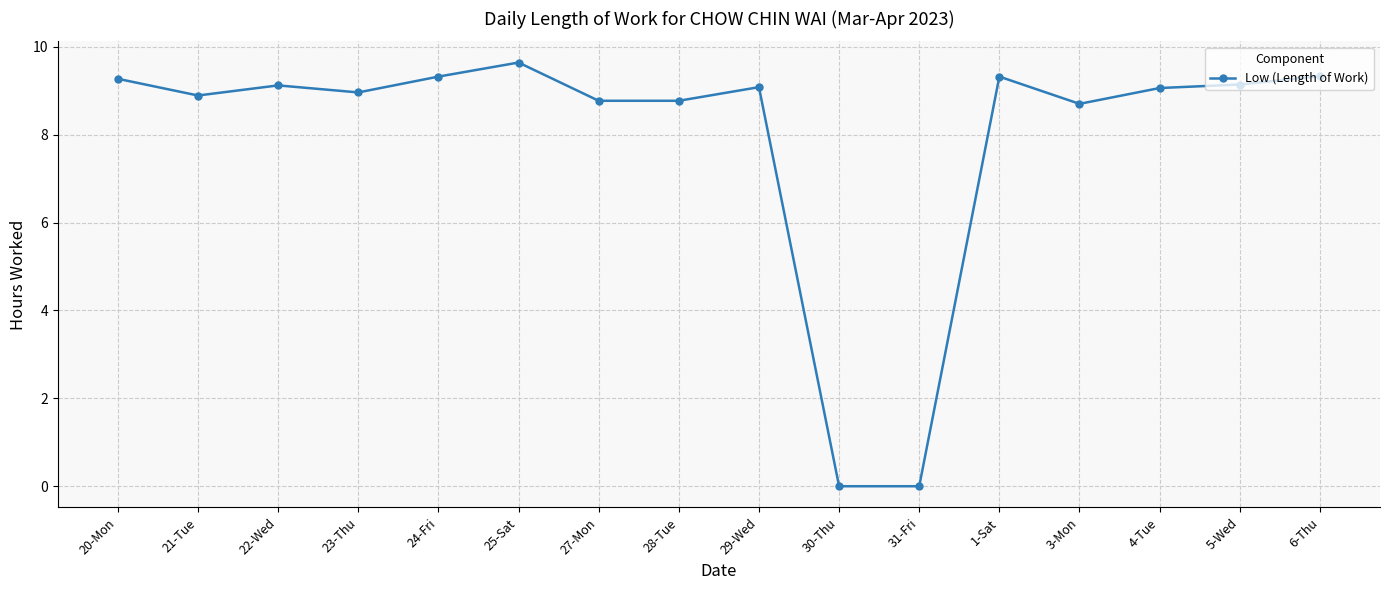

Count the number of categories in the chart.

16